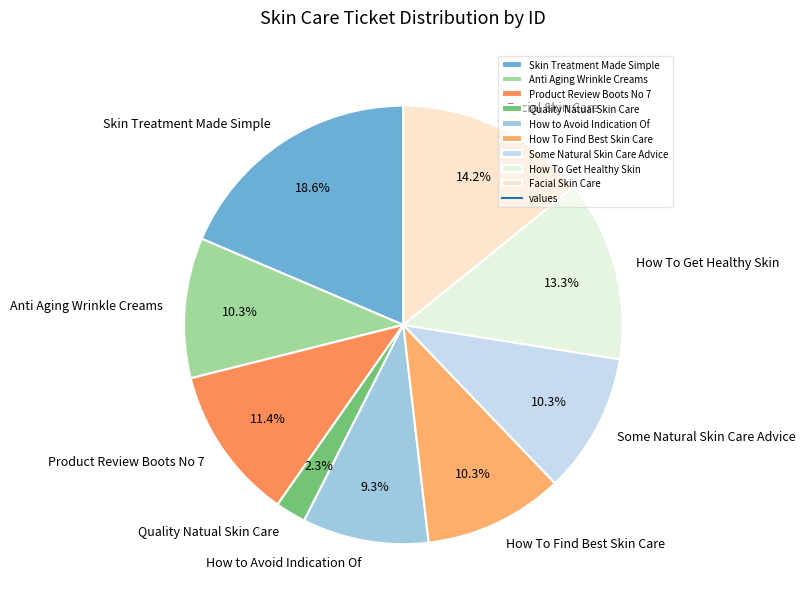

What is the largest slice in the pie chart?

Skin Treatment Made Simple